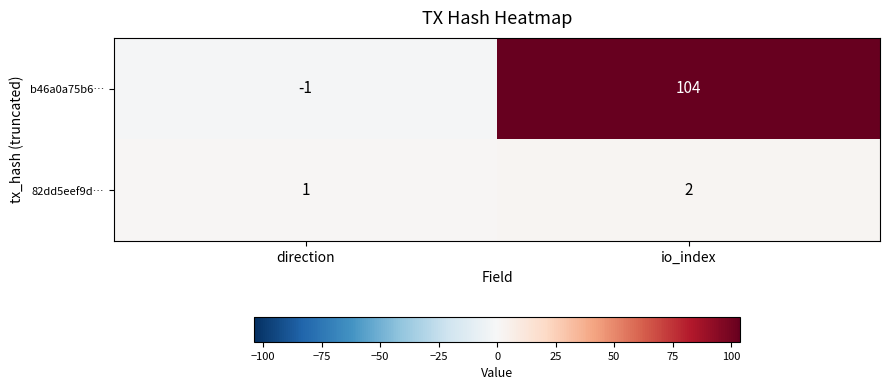

Reading left to right, transcribe all the data shown in this chart.

b46a0a75b6…: -1	104
82dd5eef9d…: 1	2